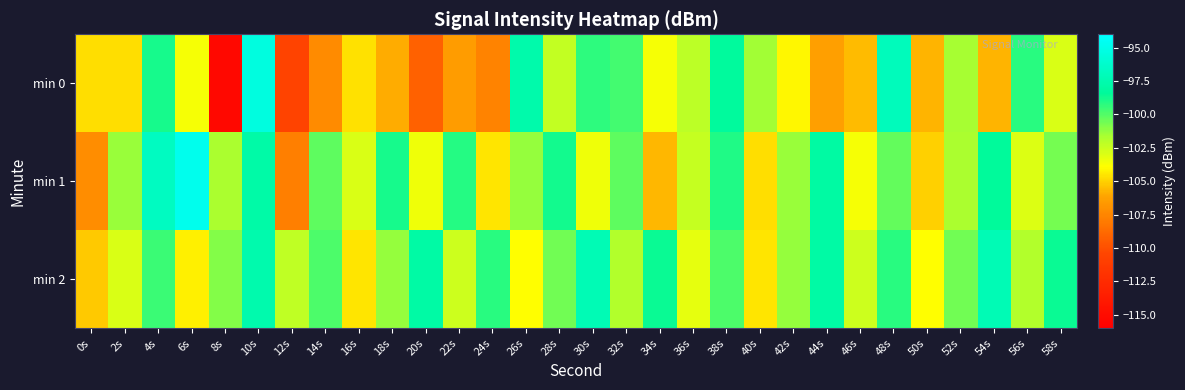

Rank the series at 16s from lowest to highest value.

min 0, min 2, min 1